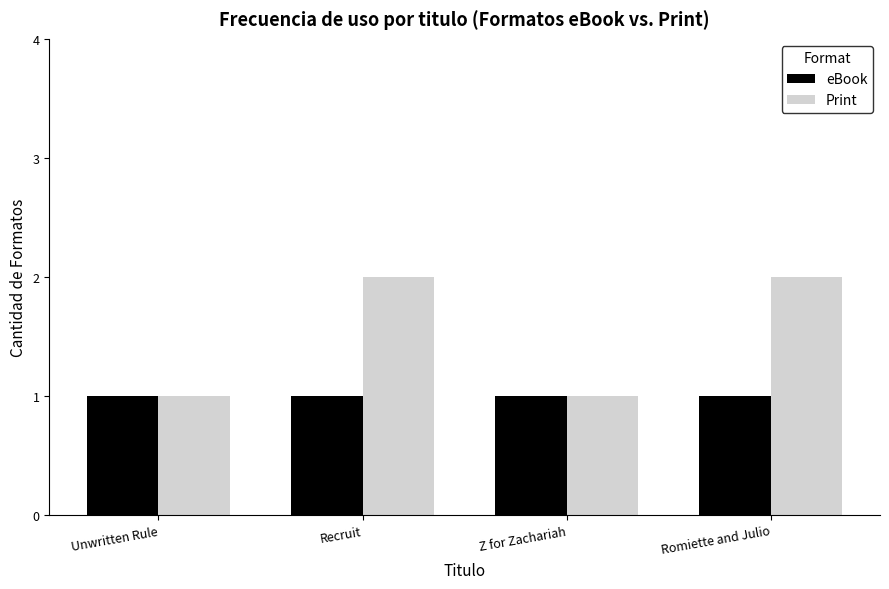

Is it true that eBook equals 2 at Recruit?

False